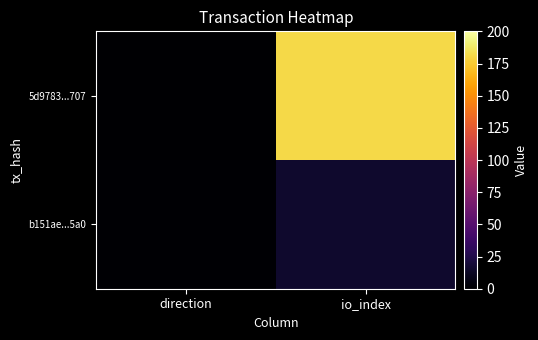

What is the spread (max minus min) of values at direction?

2